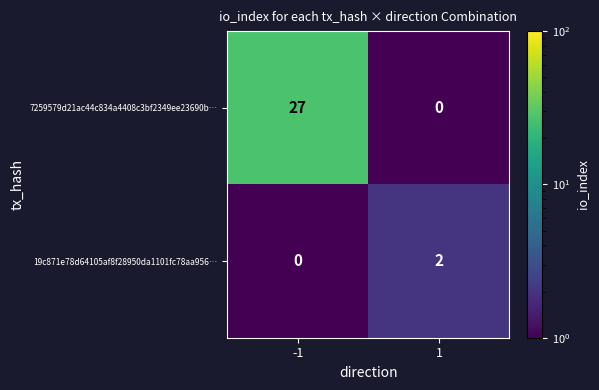

Between -1 and 1, which series saw the biggest shift?

7259579d21ac44c834a4408c3bf2349ee23690b…